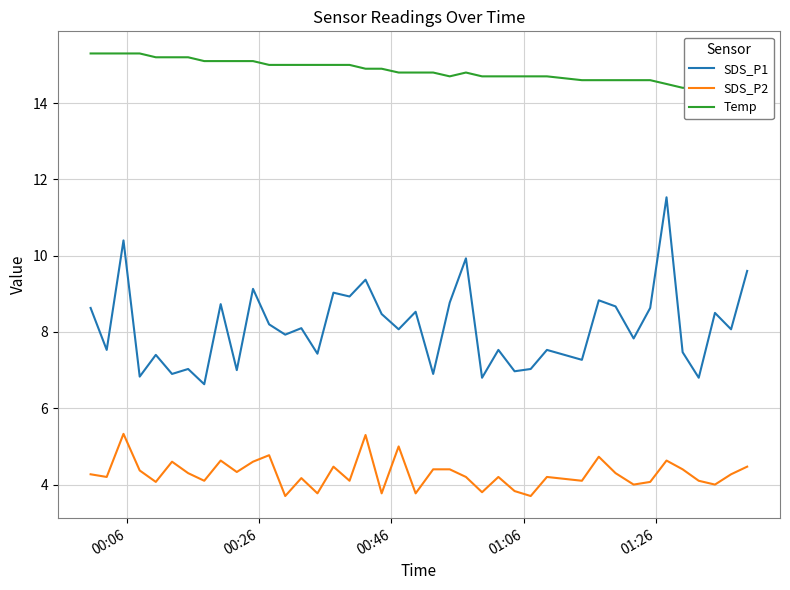

True or false: SDS_P1 and SDS_P2 cross at least once.

False